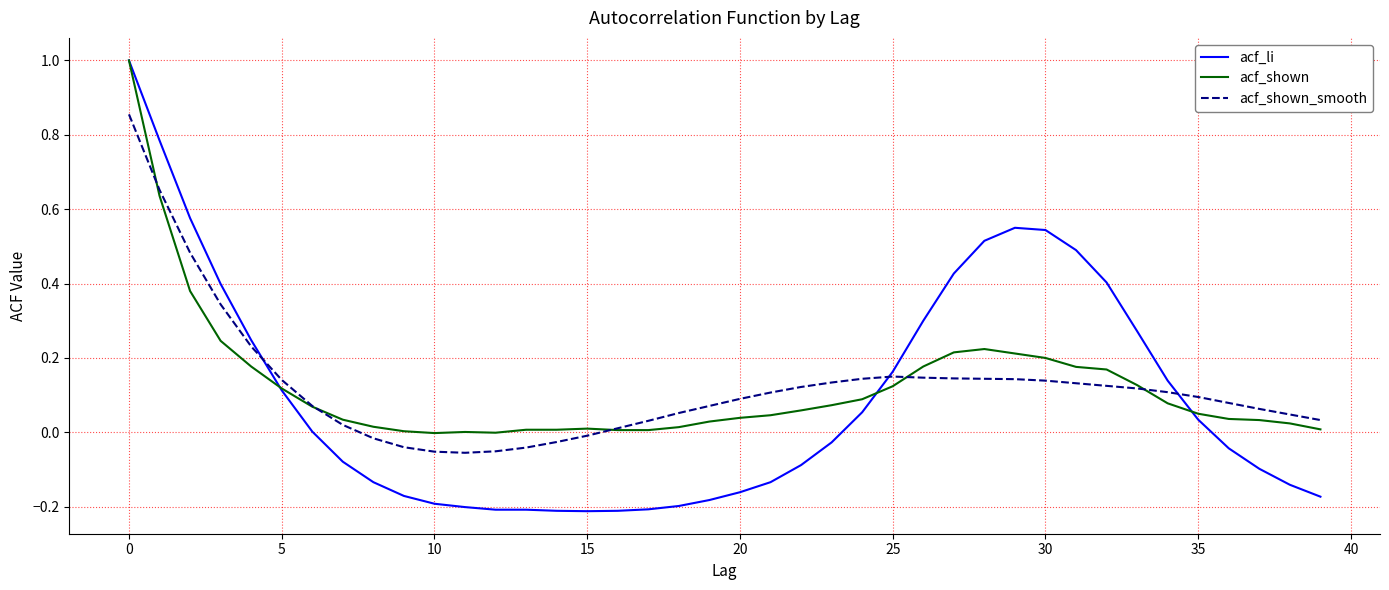

Which series has the widest spread of values?

acf_li